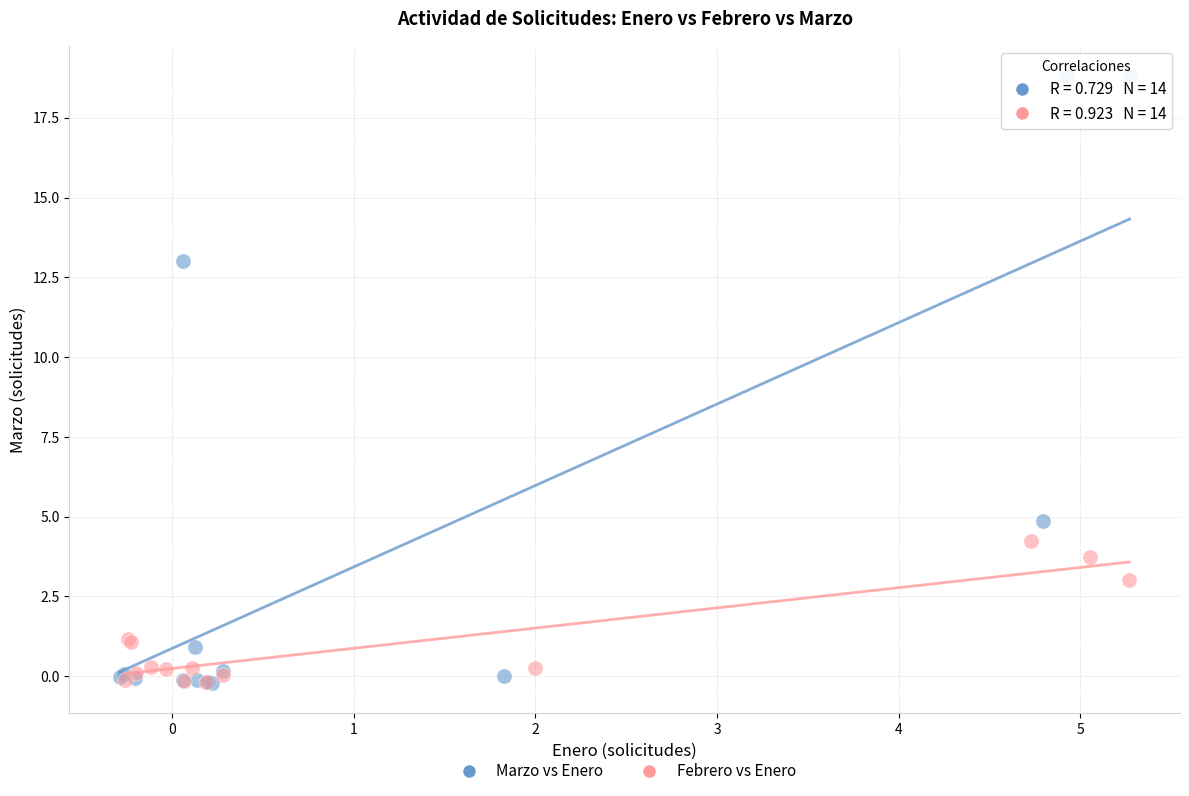

Which series has the widest spread of Y values?

Marzo vs Enero